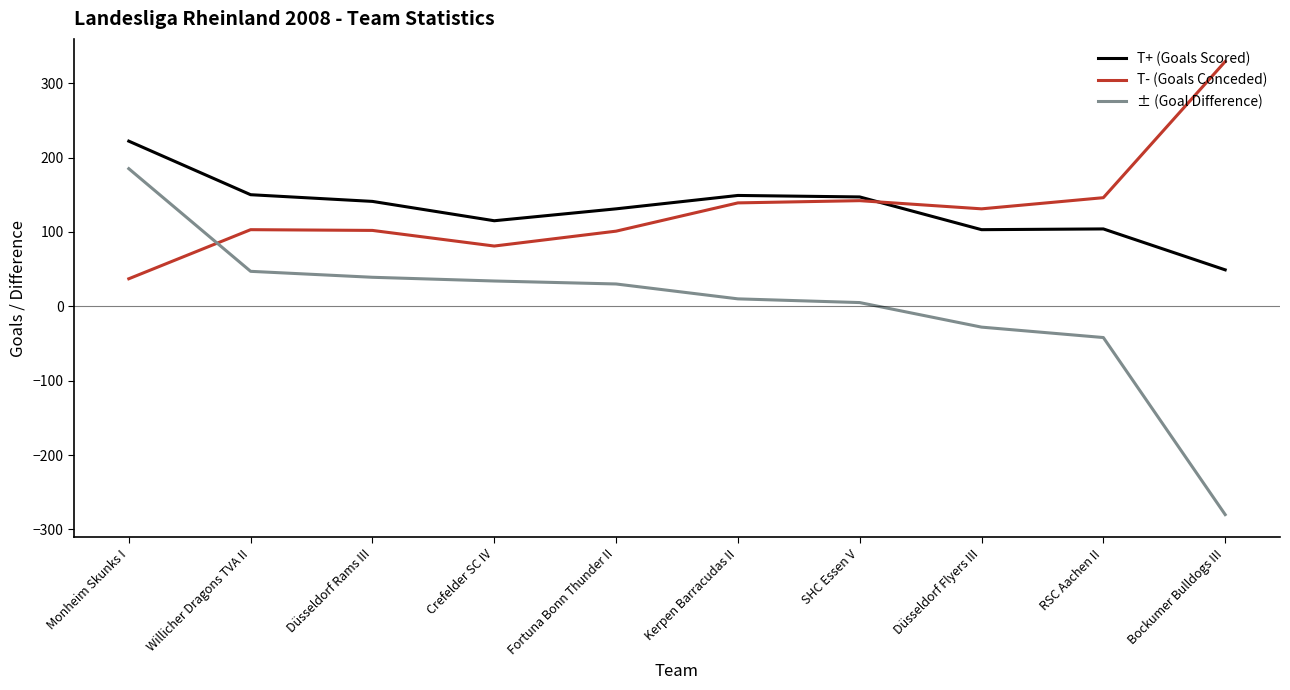

True or false: T+ (Goals Scored) has more than 2 interior local peaks.

False